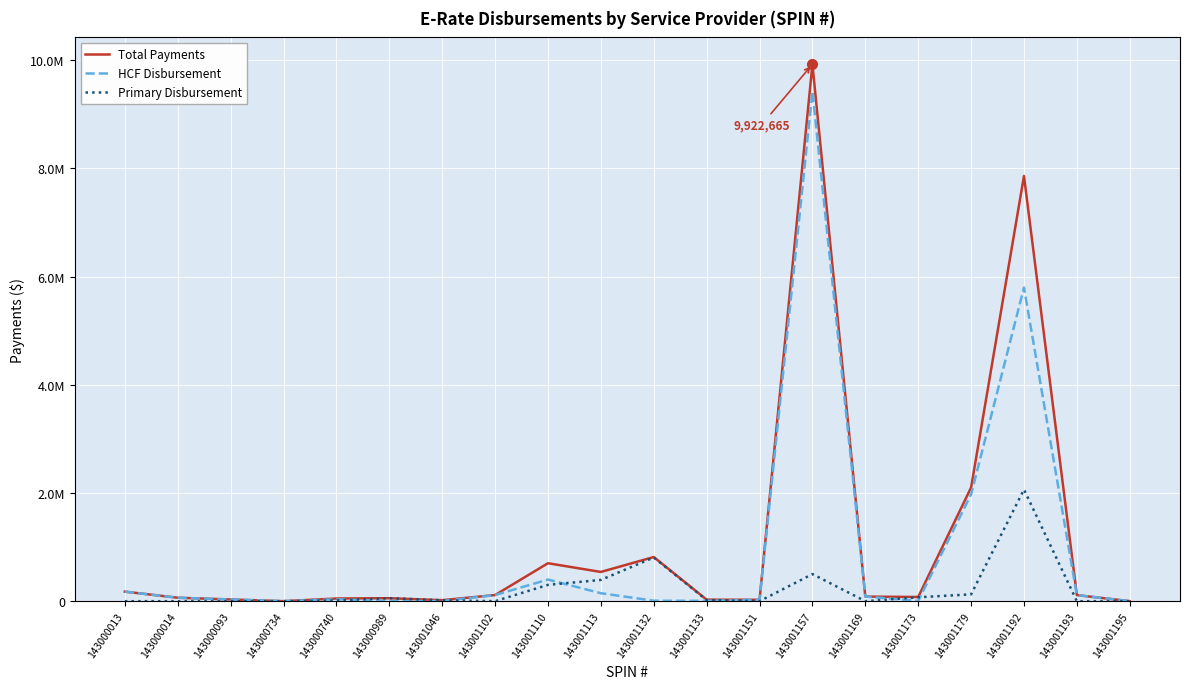

What is the sum of the HCF Disbursement values at 143001192 and 143001102?

5908354